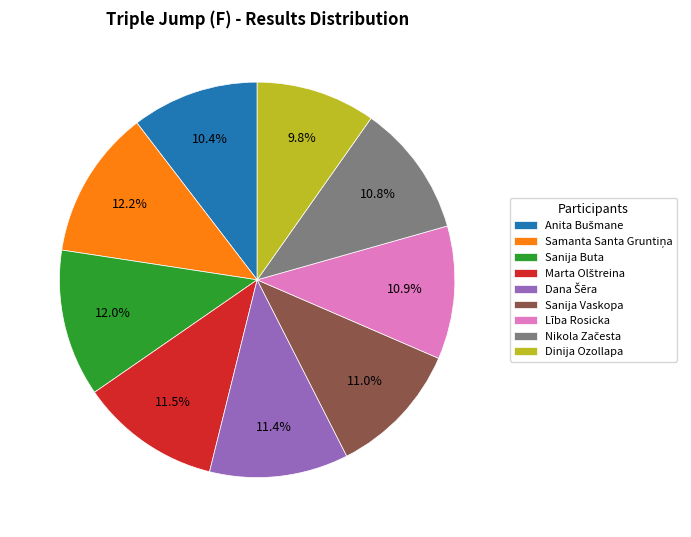

What is the smallest slice in the pie chart?

Dinija Ozollapa